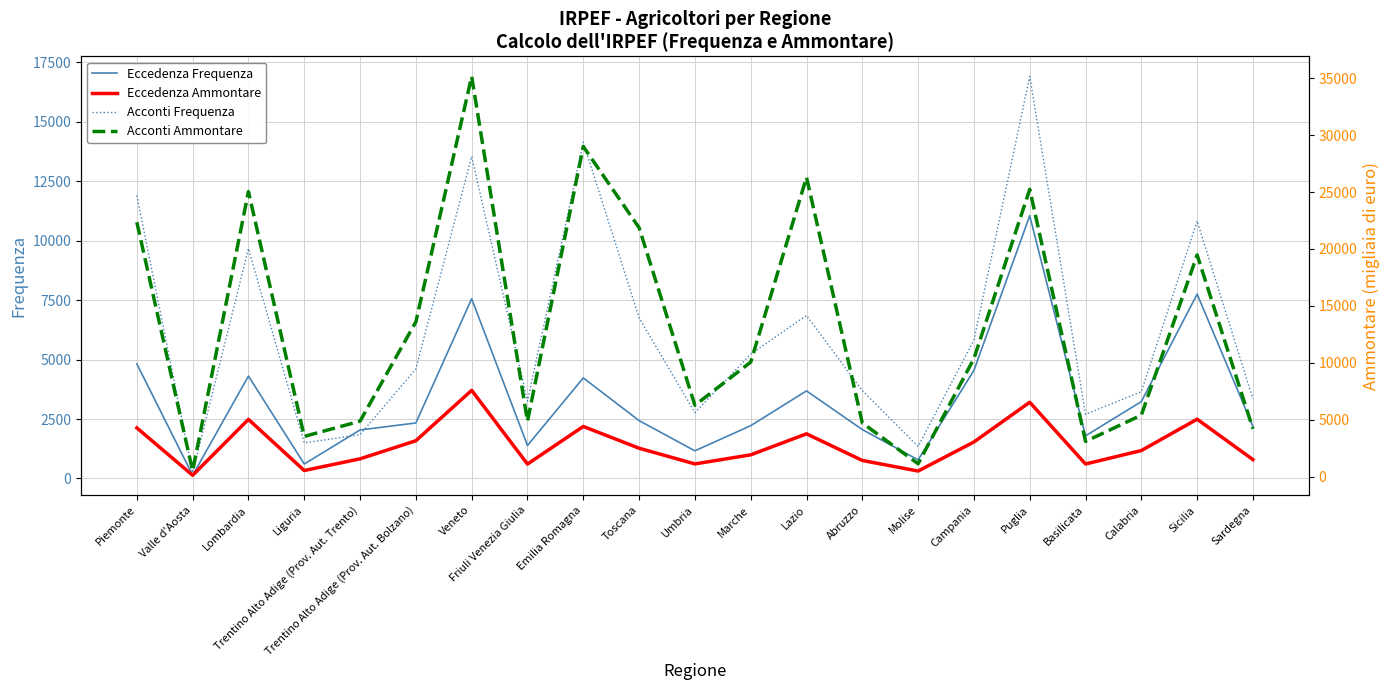

What is the highest value of the Eccedenza Frequenza series?

11052